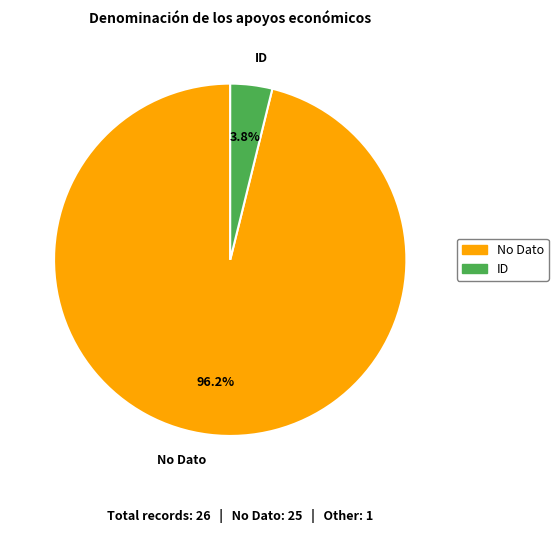

To the nearest percent, what is the average slice percentage?

50%